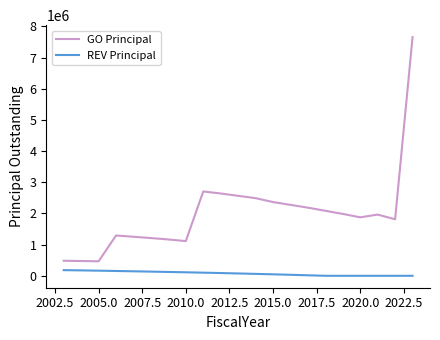

Which series has the widest spread of values?

GO Principal